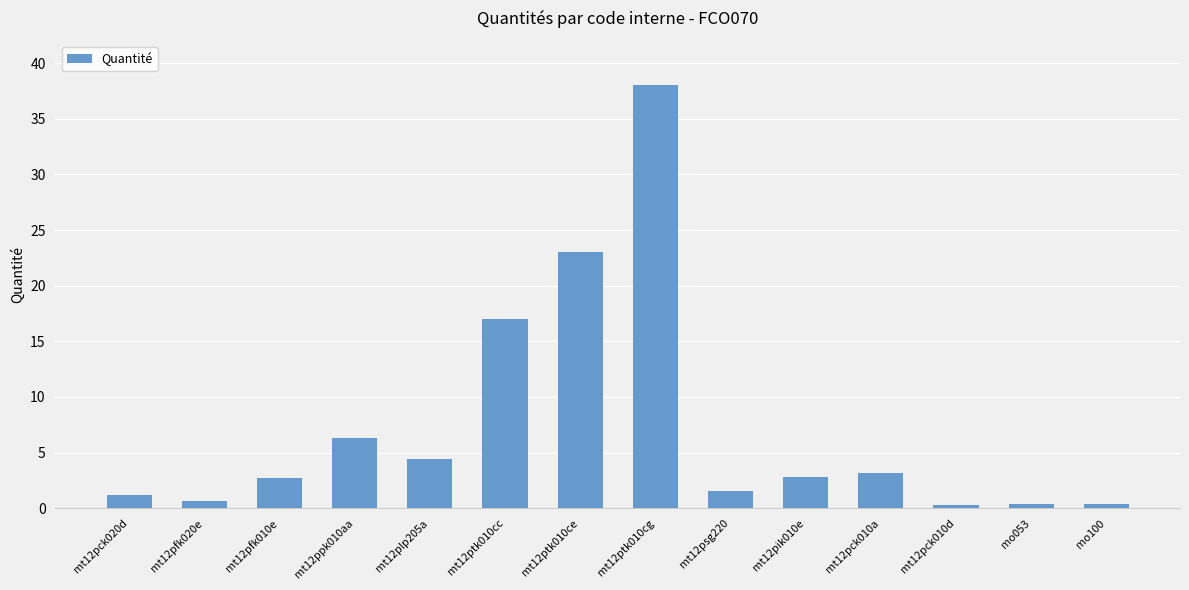

What is the change in value from mt12ppk010aa to mo053?

-5.9